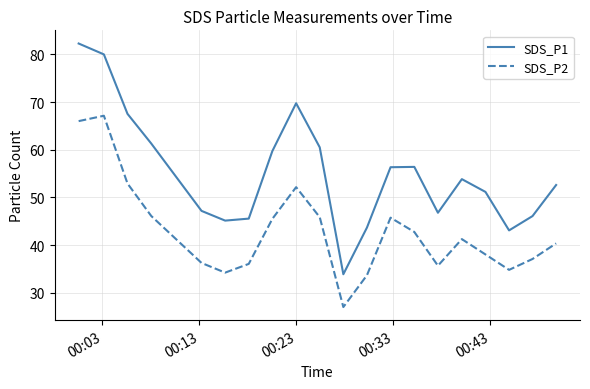

Which series has the widest spread of values?

SDS_P1